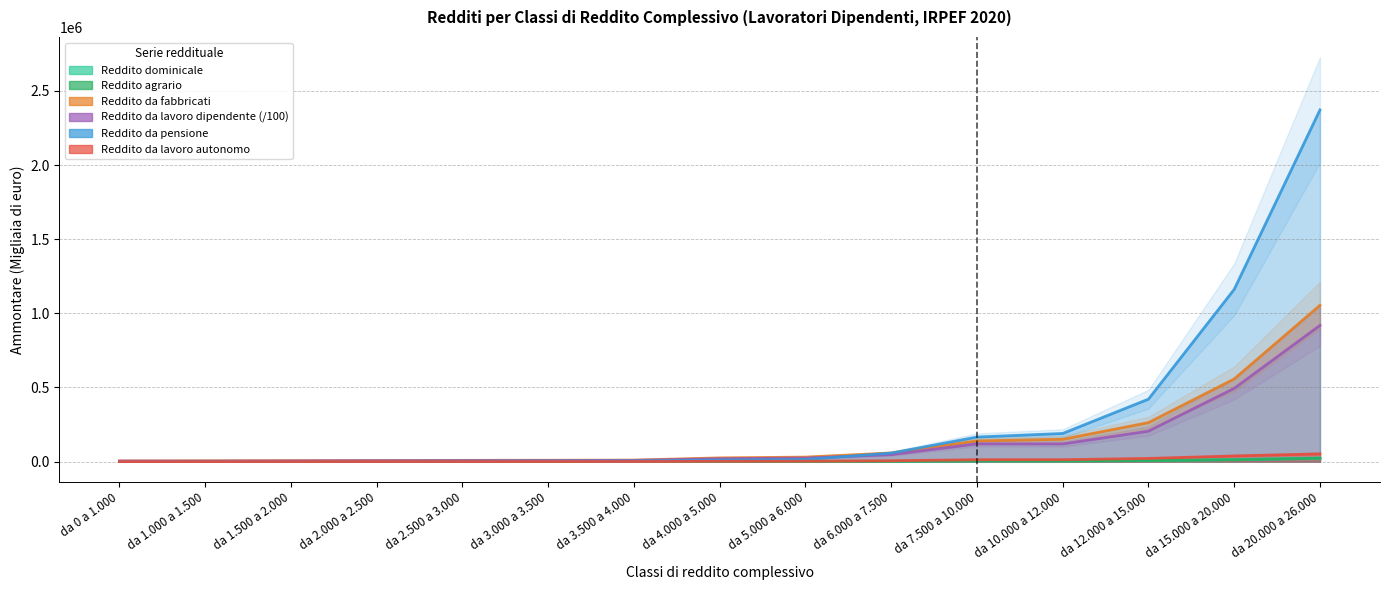

Reading left to right, extract all data points from this chart.

Reddito dominicale (Ammontare): da 0 a 1.000=183.0	da 1.000 a 1.500=226.0	da 1.500 a 2.000=283.0	da 2.000 a 2.500=337.0	da 2.500 a 3.000=387.0	da 3.000 a 3.500=403.0	da 3.500 a 4.000=406.0	da 4.000 a 5.000=900.0	da 5.000 a 6.000=1002.0	da 6.000 a 7.500=1871.0	da 7.500 a 10.000=4618.0	da 10.000 a 12.000=4782.0	da 12.000 a 15.000=7820.0	da 15.000 a 20.000=14039.0	da 20.000 a 26.000=23843.0
Reddito agrario (Ammontare): da 0 a 1.000=285.0	da 1.000 a 1.500=311.0	da 1.500 a 2.000=380.0	da 2.000 a 2.500=419.0	da 2.500 a 3.000=449.0	da 3.000 a 3.500=498.0	da 3.500 a 4.000=501.0	da 4.000 a 5.000=1071.0	da 5.000 a 6.000=1124.0	da 6.000 a 7.500=2210.0	da 7.500 a 10.000=4950.0	da 10.000 a 12.000=4432.0	da 12.000 a 15.000=7171.0	da 15.000 a 20.000=12679.0	da 20.000 a 26.000=23299.0
Reddito da fabbricati (Ammontare): da 0 a 1.000=4486.0	da 1.000 a 1.500=5284.0	da 1.500 a 2.000=6357.0	da 2.000 a 2.500=7374.0	da 2.500 a 3.000=8627.0	da 3.000 a 3.500=9367.0	da 3.500 a 4.000=10443.0	da 4.000 a 5.000=25293.0	da 5.000 a 6.000=30589.0	da 6.000 a 7.500=58433.0	da 7.500 a 10.000=139808.0	da 10.000 a 12.000=150750.0	da 12.000 a 15.000=263063.0	da 15.000 a 20.000=557197.0	da 20.000 a 26.000=1053942.0
Reddito da lavoro dipendente (Ammontare, migliaia): da 0 a 1.000=3839.0	da 1.000 a 1.500=3825.2	da 1.500 a 2.000=4865.5	da 2.000 a 2.500=5716.9	da 2.500 a 3.000=6624.2	da 3.000 a 3.500=7240.9	da 3.500 a 4.000=8351.4	da 4.000 a 5.000=19759.7	da 5.000 a 6.000=24325.6	da 6.000 a 7.500=47373.9	da 7.500 a 10.000=119907.6	da 10.000 a 12.000=119252.8	da 12.000 a 15.000=205566.3	da 15.000 a 20.000=494060.2	da 20.000 a 26.000=918579.1
Reddito da pensione (Ammontare): da 0 a 1.000=590.0	da 1.000 a 1.500=1672.0	da 1.500 a 2.000=1672.0	da 2.000 a 2.500=2354.0	da 2.500 a 3.000=3006.0	da 3.000 a 3.500=3645.0	da 3.500 a 4.000=4371.0	da 4.000 a 5.000=10692.0	da 5.000 a 6.000=14914.0	da 6.000 a 7.500=57699.0	da 7.500 a 10.000=165693.0	da 10.000 a 12.000=189869.0	da 12.000 a 15.000=421322.0	da 15.000 a 20.000=1161451.0	da 20.000 a 26.000=2371419.0
Reddito da lavoro autonomo (Ammontare): da 0 a 1.000=119.0	da 1.000 a 1.500=189.0	da 1.500 a 2.000=251.0	da 2.000 a 2.500=389.0	da 2.500 a 3.000=530.0	da 3.000 a 3.500=674.0	da 3.500 a 4.000=768.0	da 4.000 a 5.000=2288.0	da 5.000 a 6.000=2998.0	da 6.000 a 7.500=5794.0	da 7.500 a 10.000=12994.0	da 10.000 a 12.000=13097.0	da 12.000 a 15.000=21535.0	da 15.000 a 20.000=38403.0	da 20.000 a 26.000=52275.0